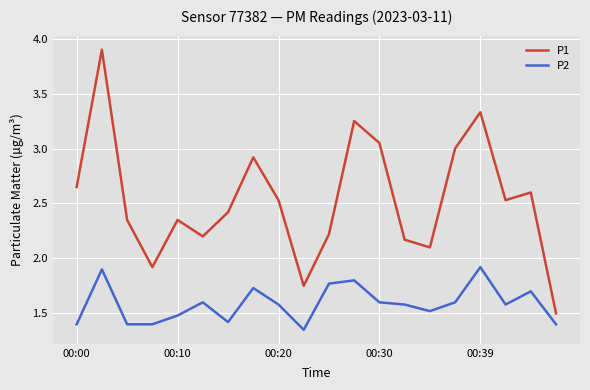

Which series has the largest range (max minus min)?

P1